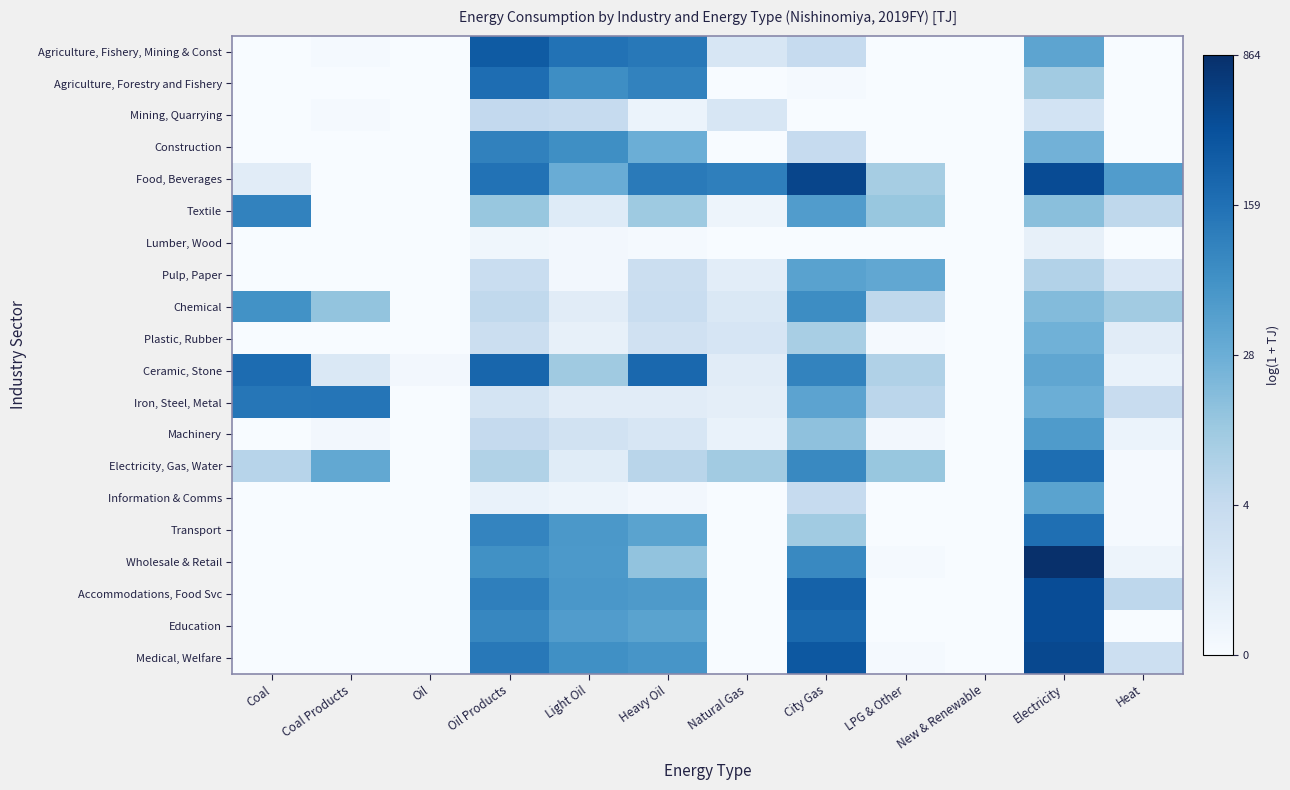

At Heat, list the series in order from smallest to largest.

Agriculture, Fishery, Mining & Const, Agriculture, Forestry and Fishery, Mining, Quarrying, Construction, Lumber, Wood, Education, Electricity, Gas, Water, Information & Comms, Transport, Wholesale & Retail, Machinery, Ceramic, Stone, Plastic, Rubber, Pulp, Paper, Medical, Welfare, Iron, Steel, Metal, Textile, Accommodations, Food Svc, Chemical, Food, Beverages